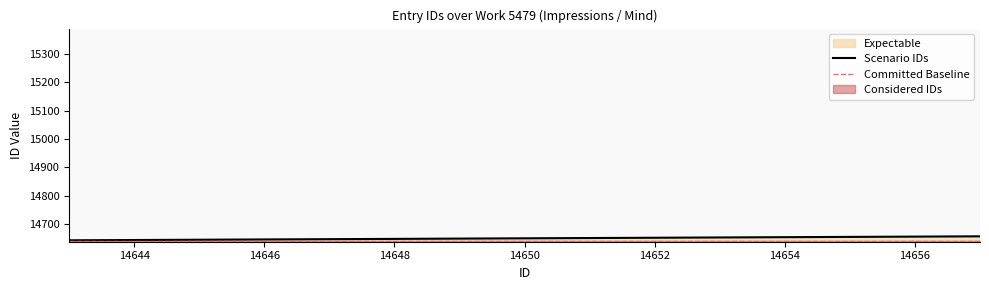

What is the lowest value of the Scenario IDs series?

14643